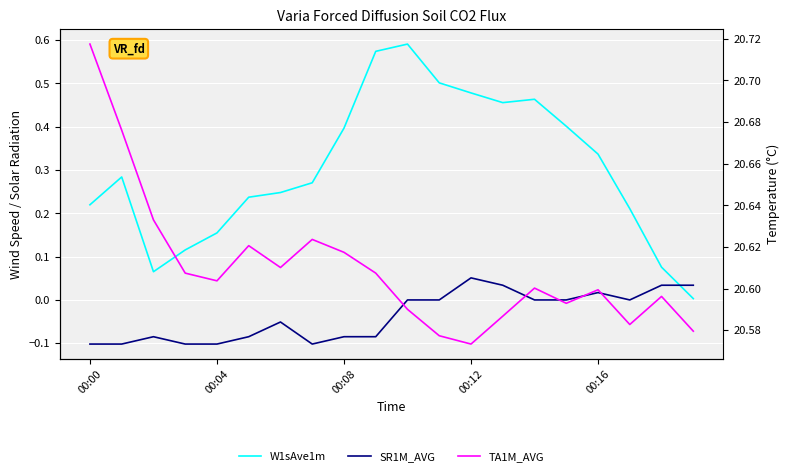

Which series has the largest range (max minus min)?

W1sAve1m